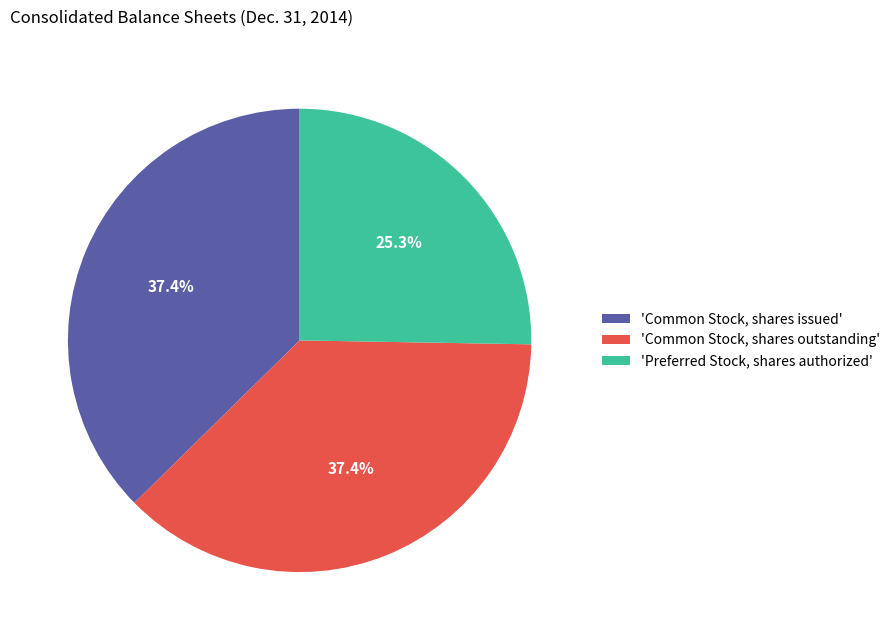

Is the sum of 'Preferred Stock, shares authorized' and 'Common Stock, shares outstanding' greater than half?

Yes